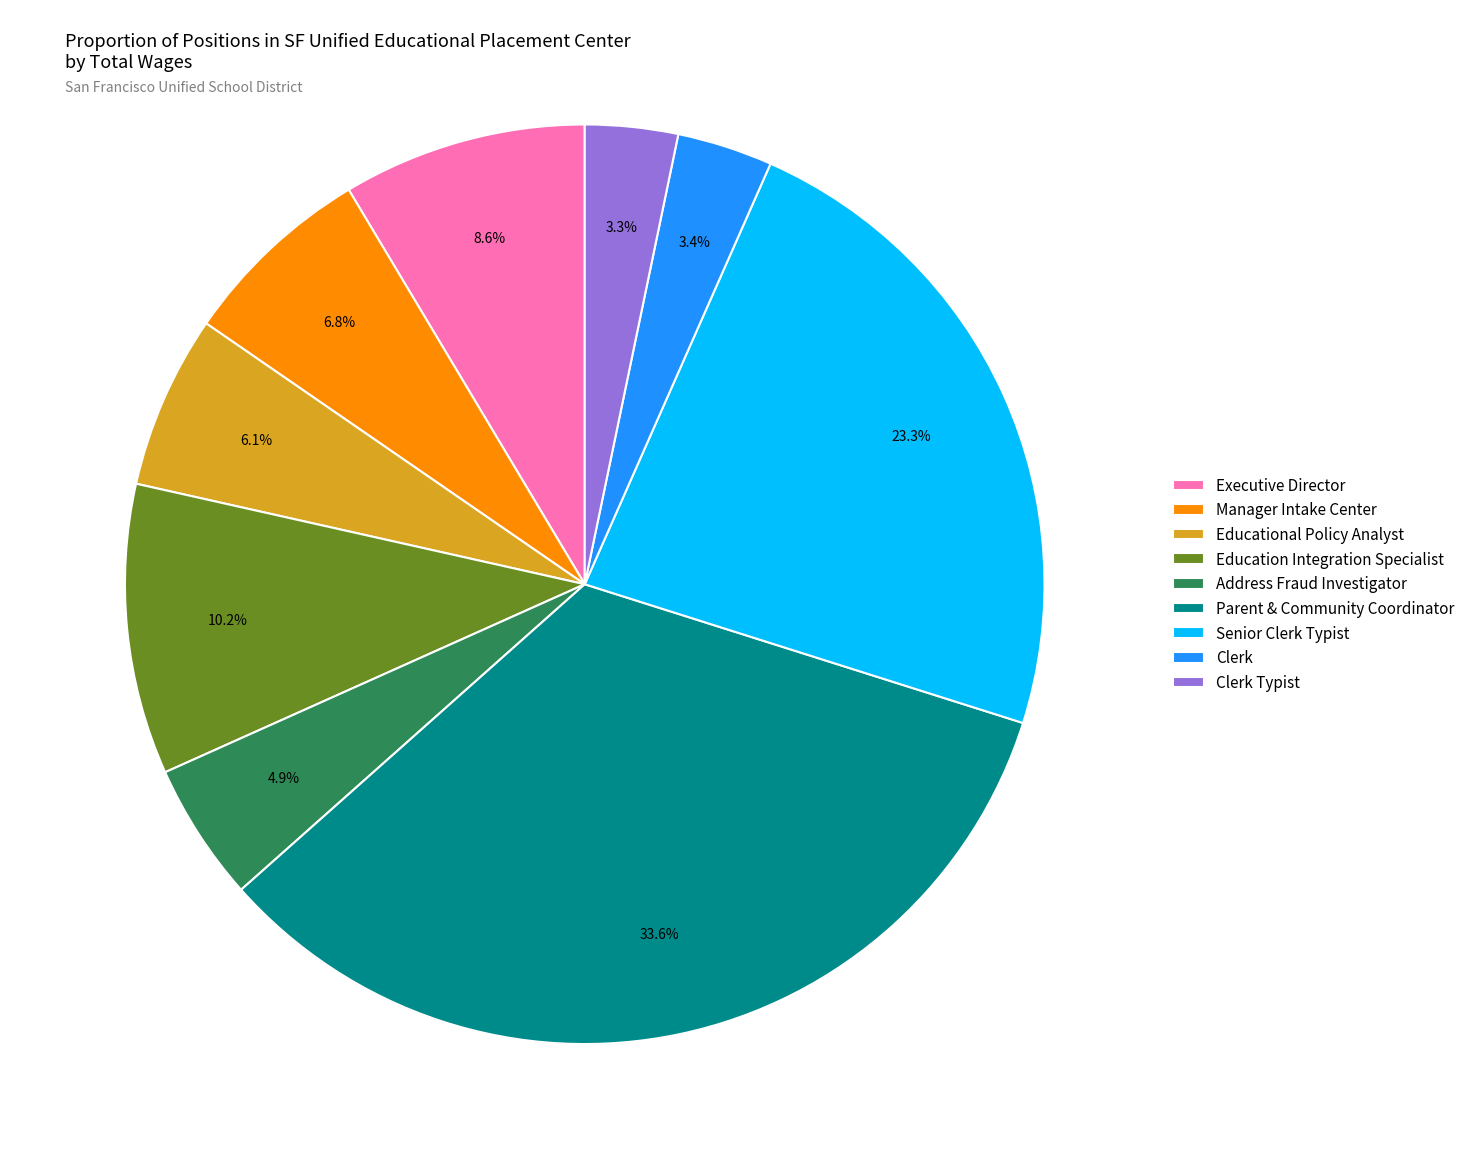

To the nearest percent, what is the combined percentage of Manager Intake Center and Clerk?

10%